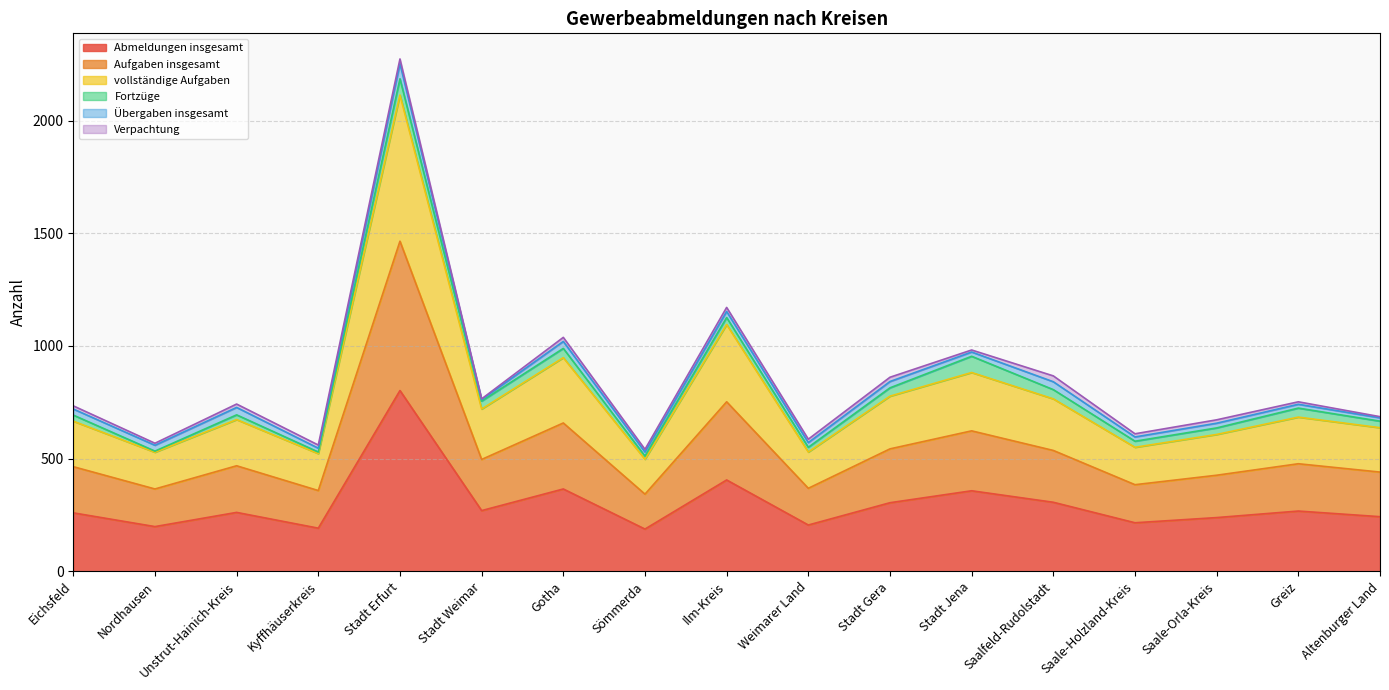

At which category is the sum across all series the highest?

Stadt Erfurt